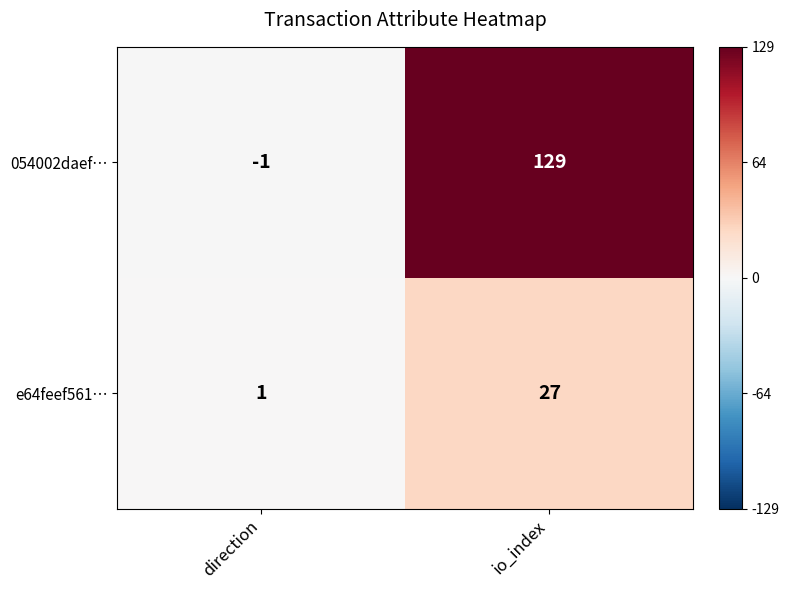

How many values in 054002daef… are below zero?

1